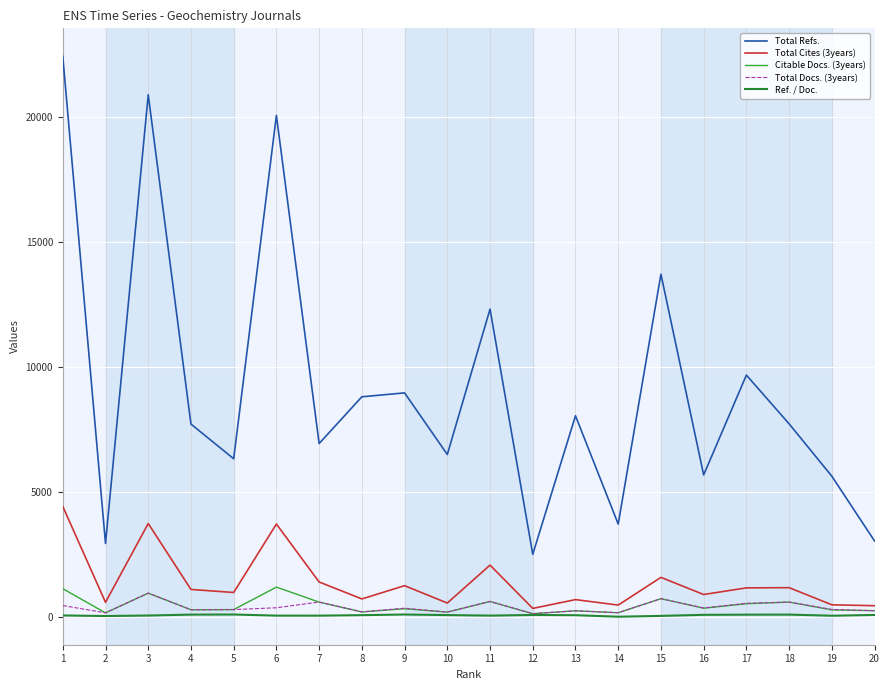

What is the approximate value of Total Refs. at 19?

5633